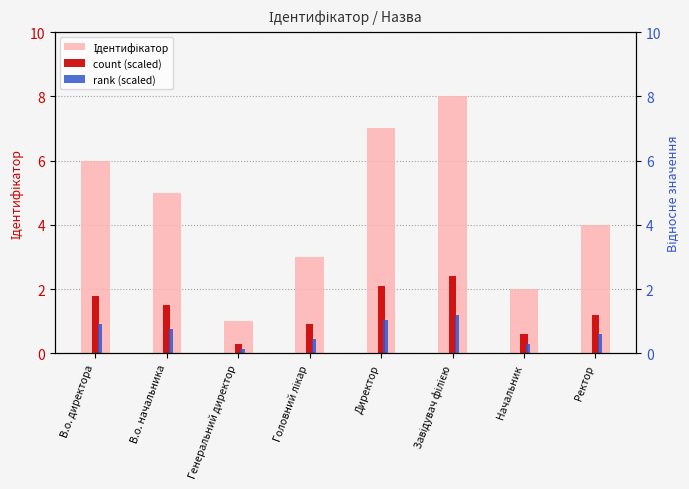

At which label is Ідентифікатор closest to 4?

Ректор